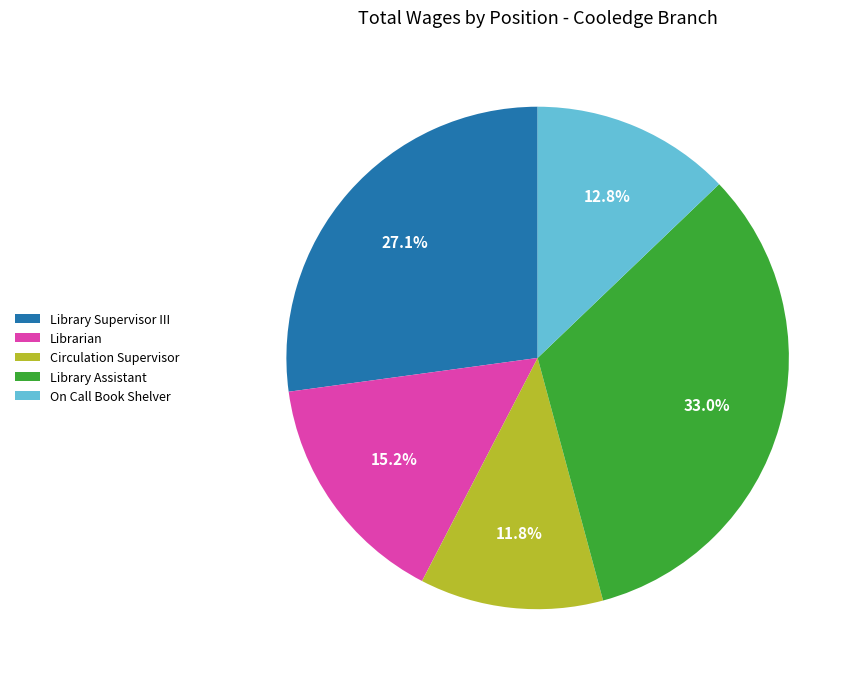

The Librarian slice represents 15% of the pie. True or false?

True